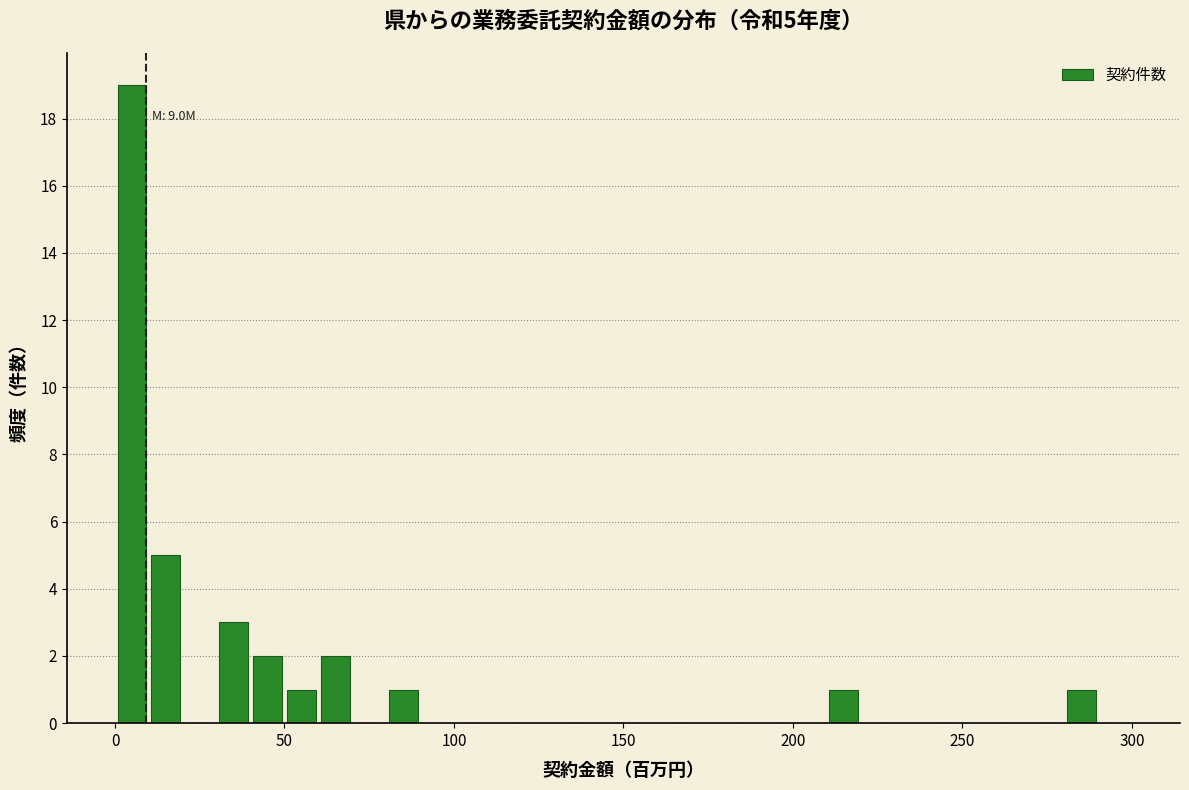

Around what value on the x-axis is the tallest bar? Give the approximate position of its centre, as read against the axis.

5